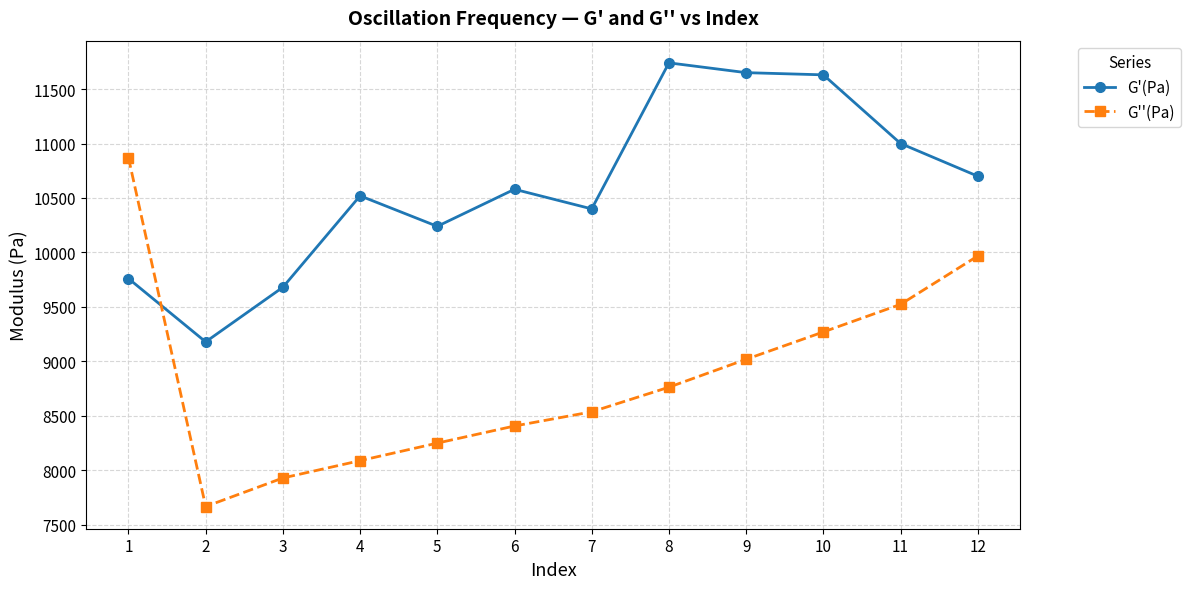

At which category does G'(Pa) reach its first local peak?

4